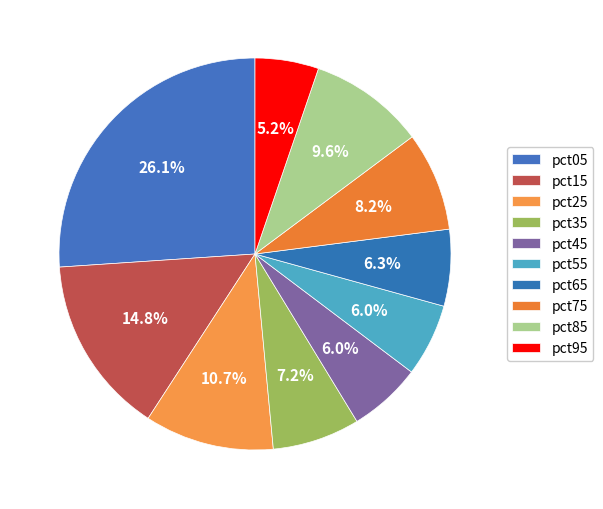

Count the number of slices in the pie.

10